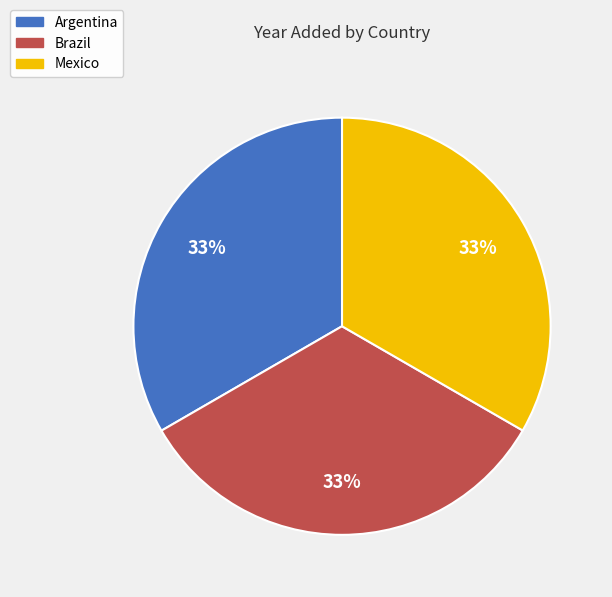

Do Mexico and Brazil together represent more than half of the pie?

Yes